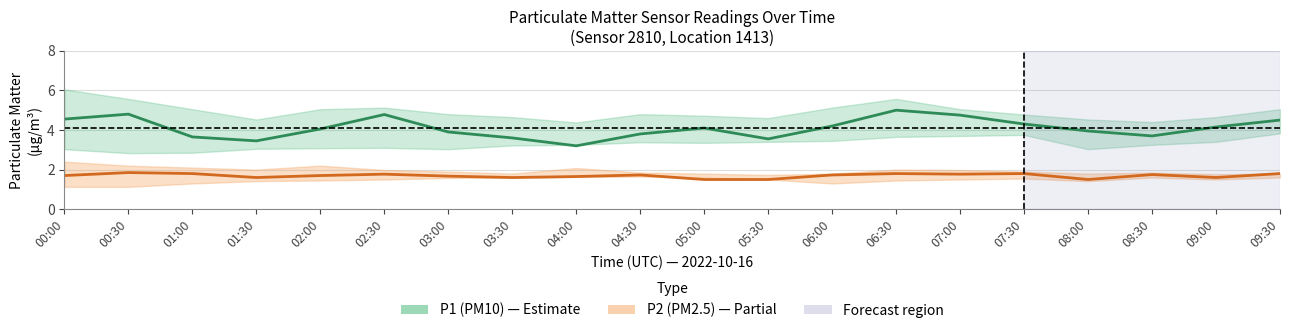

Which series has the largest total across all categories?

P1 (PM10)